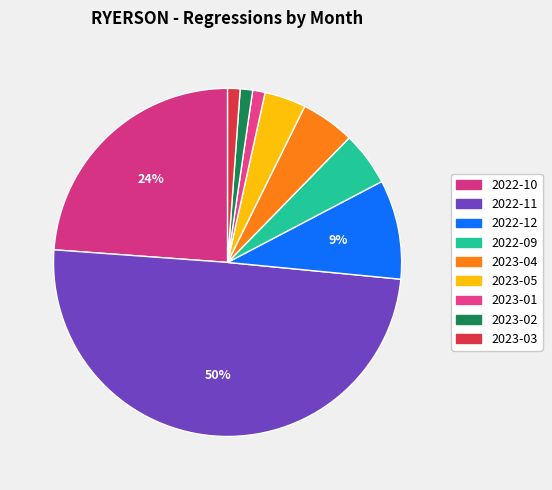

What is the smallest slice in the pie chart?

2023-01